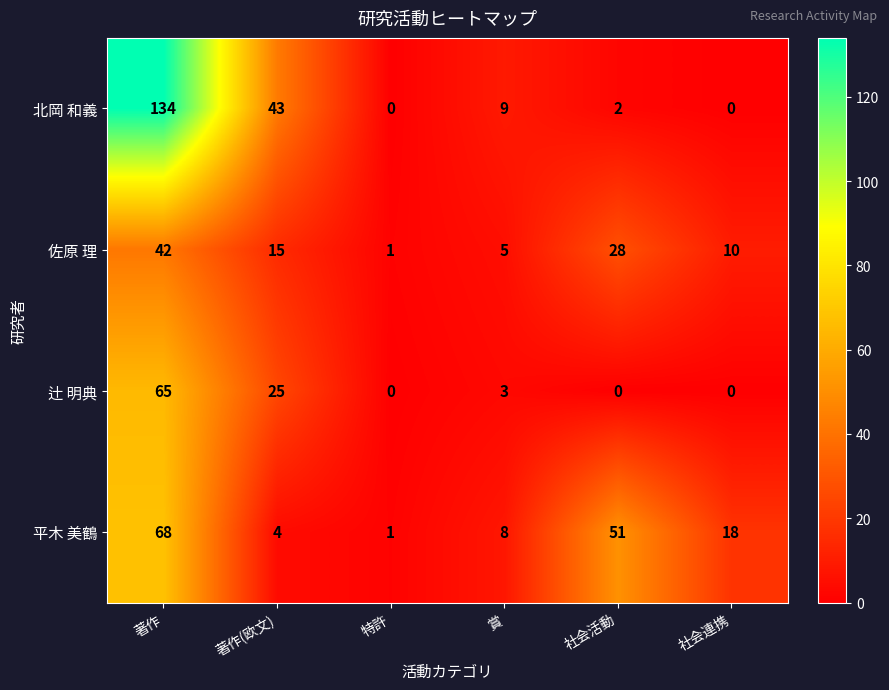

Where is 北岡 和義 nearest to the value 67?

著作(欧文)